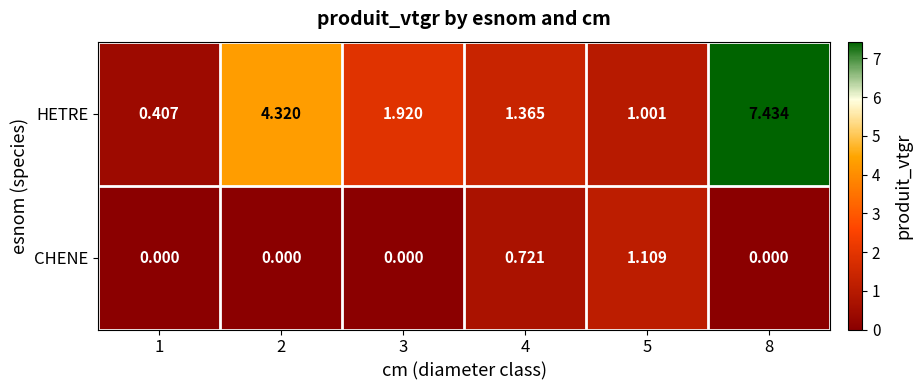

Which series changed the most between 5 and 8?

HETRE